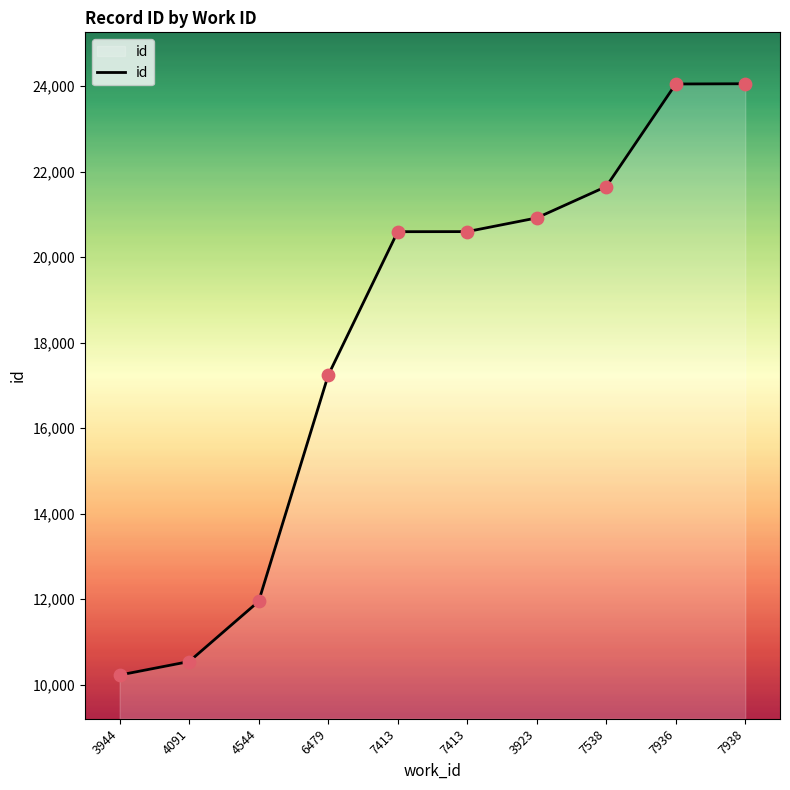

What is the change in value from 4544 to 7936?

+12106